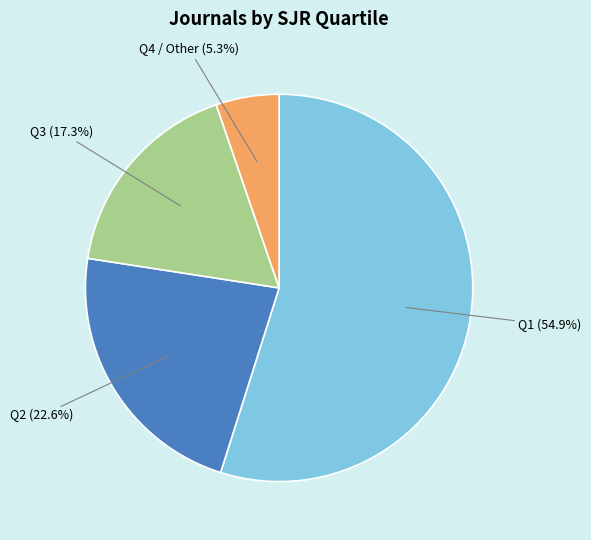

How many segments does this pie chart have?

4